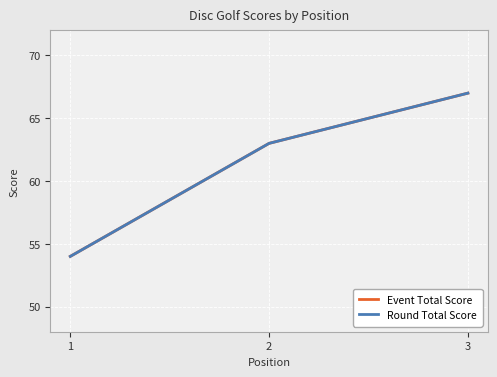

Is this an area chart (filled region under the line)?

No